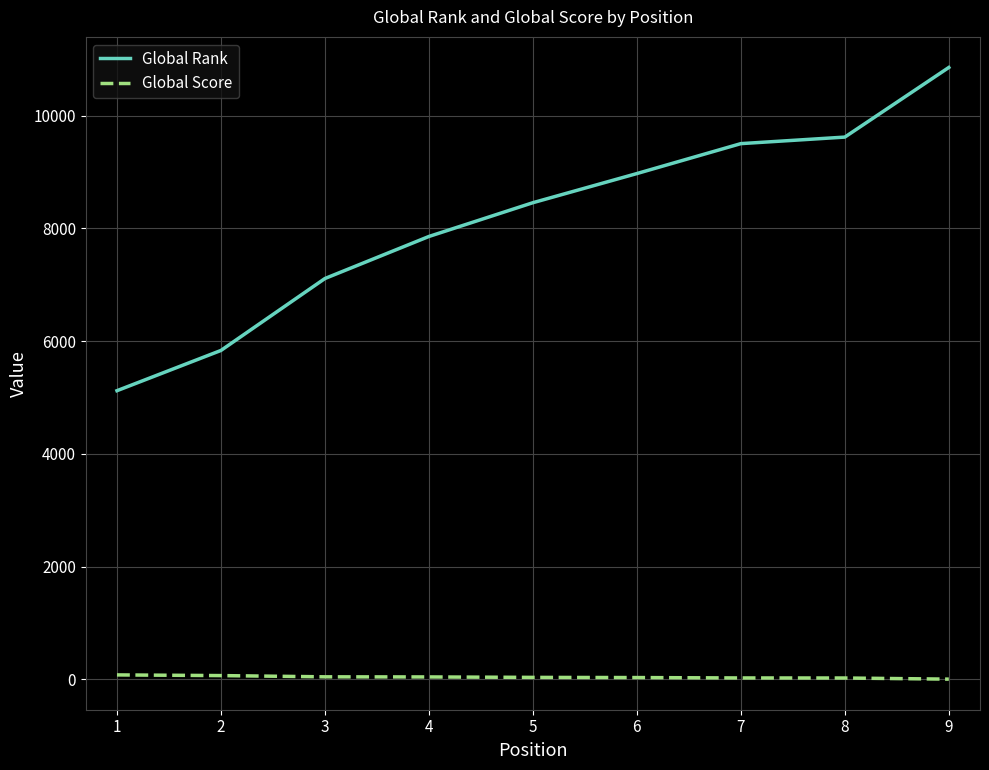

True or false: Global Rank and Global Score intersect in this chart.

False